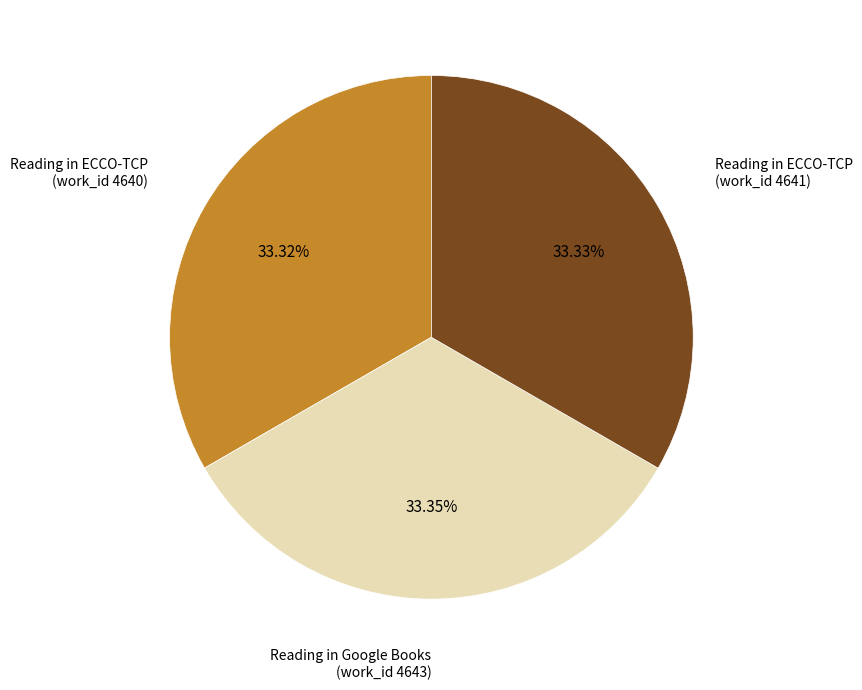

The Reading in Google Books (work_id 4643) slice represents 33% of the pie. True or false?

True